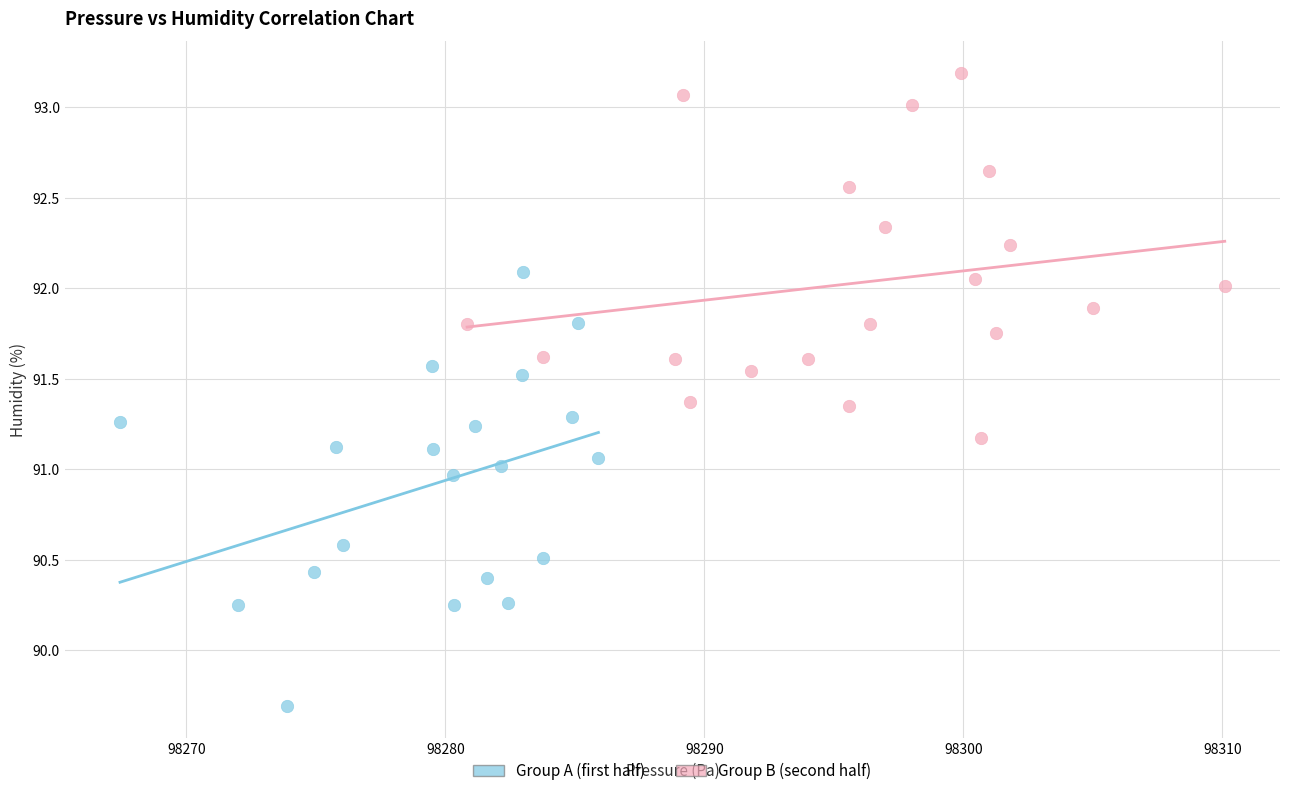

Which series contains the highest Y value?

Group B (second half)